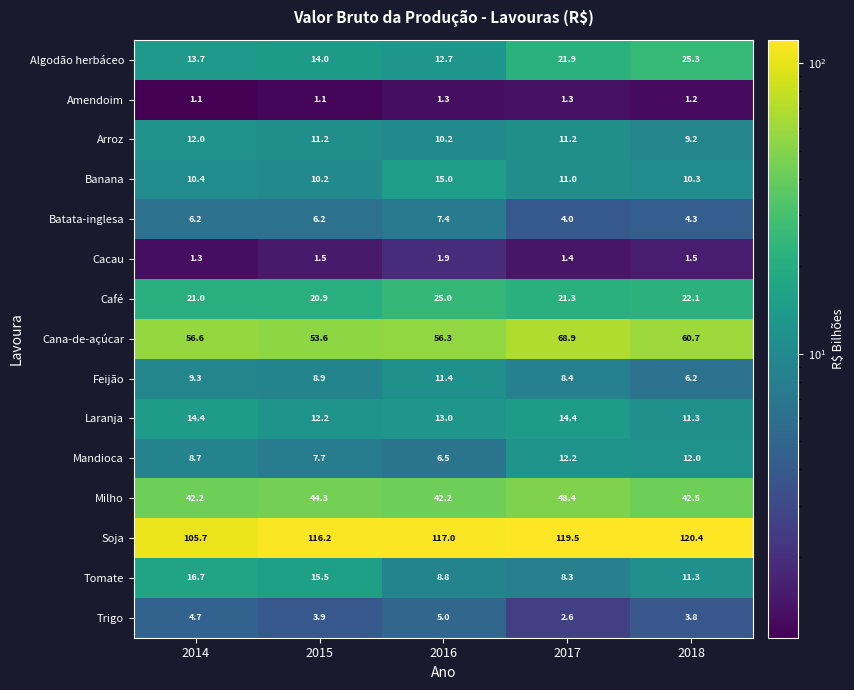

Is the value of Amendoim at 2014 greater than the value of Algodão herbáceo at 2014?

No